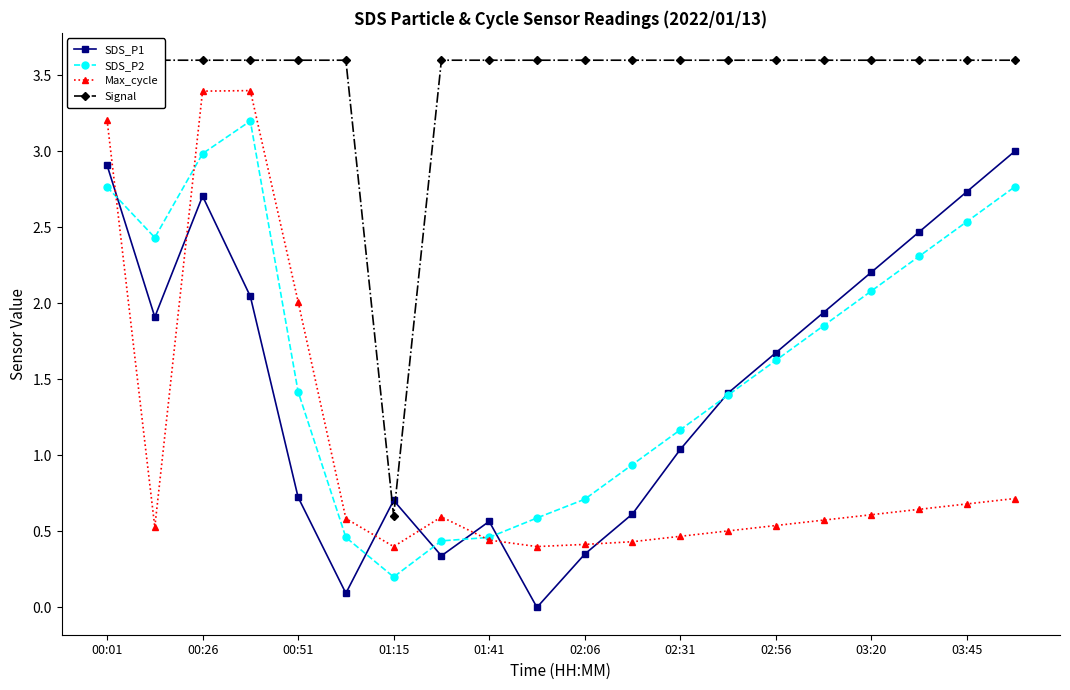

What is the sum of all SDS_P1 values?

29.4